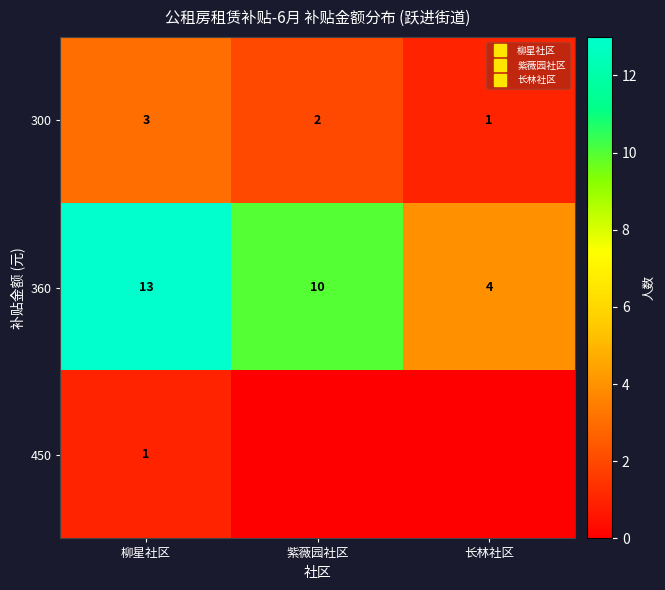

Which series has the widest spread of values?

360